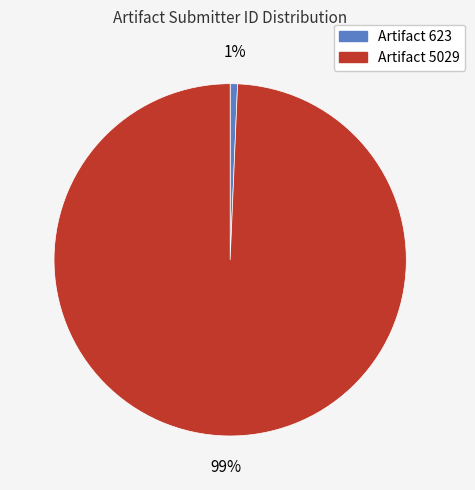

How many slices are in this pie chart?

2